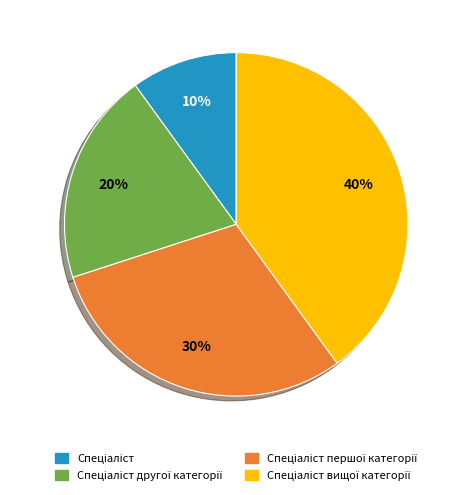

To the nearest percent, what is the difference between the largest and smallest slice percentages?

30%